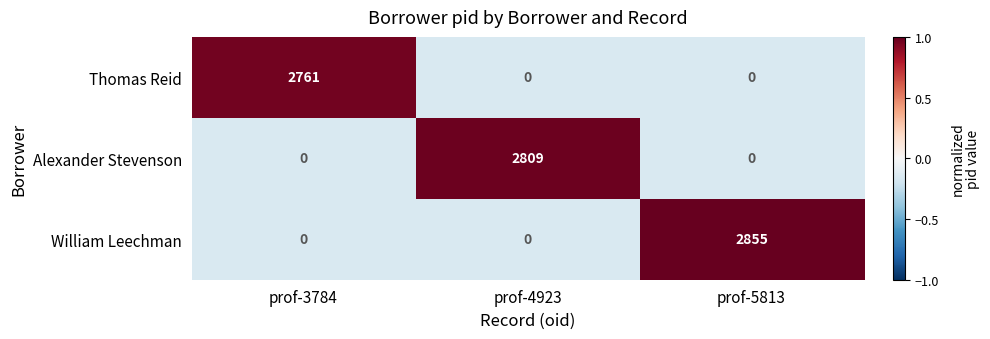

List the series in order of their overall mean, lowest first.

Thomas Reid, Alexander Stevenson, William Leechman